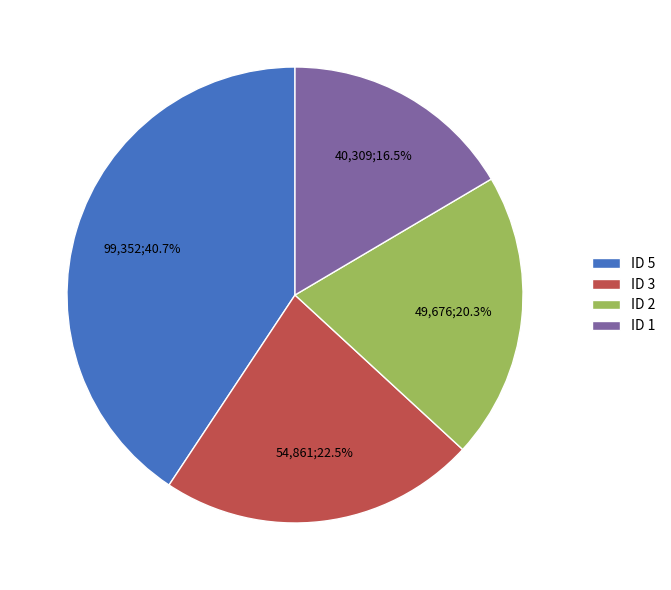

Does any single category account for the majority?

No